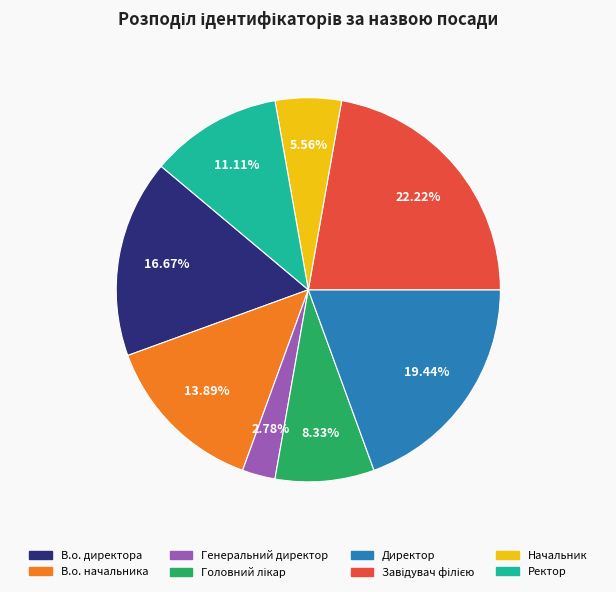

Which category has the smallest portion of the pie?

Генеральний директор